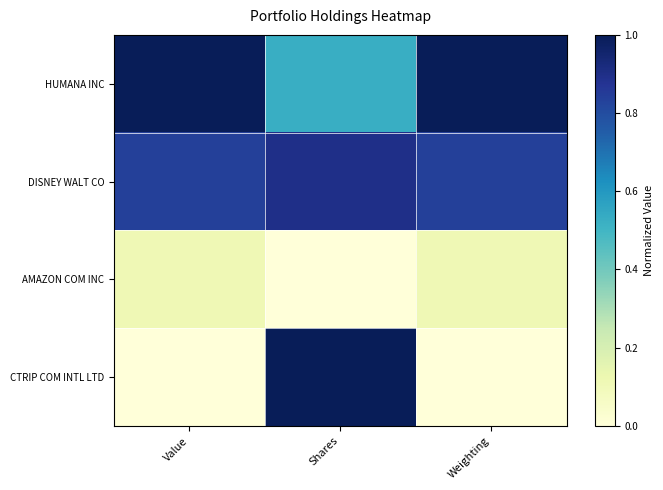

Which has a higher value, Shares or Value?

Value